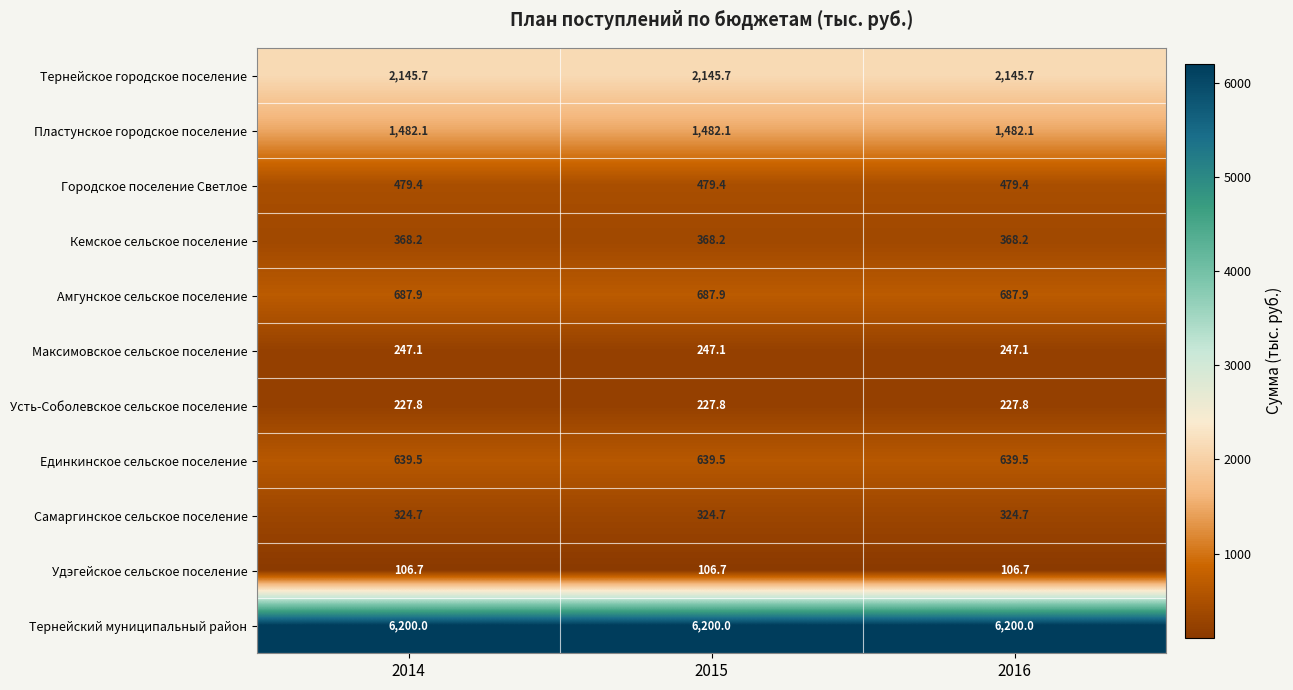

Rank the series at 2014 from highest to lowest value.

Тернейский муниципальный район, Тернейское городское поселение, Пластунское городское поселение, Амгунское сельское поселение, Единкинское сельское поселение, Городское поселение Светлое, Кемское сельское поселение, Самаргинское сельское поселение, Максимовское сельское поселение, Усть-Соболевское сельское поселение, Удэгейское сельское поселение